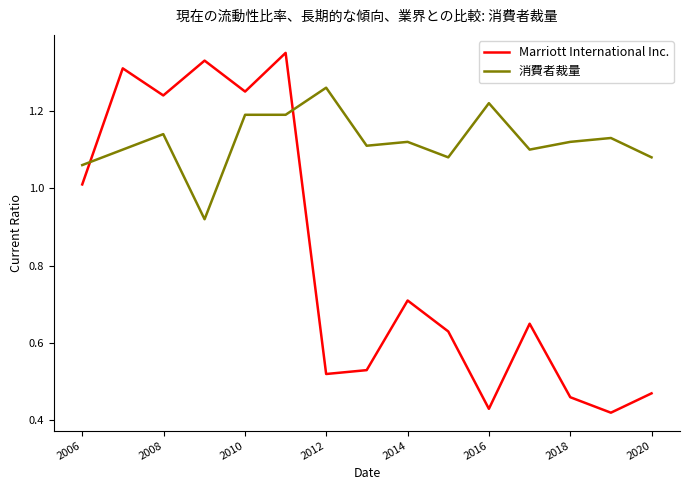

Which series has the largest range (max minus min)?

Marriott International Inc.